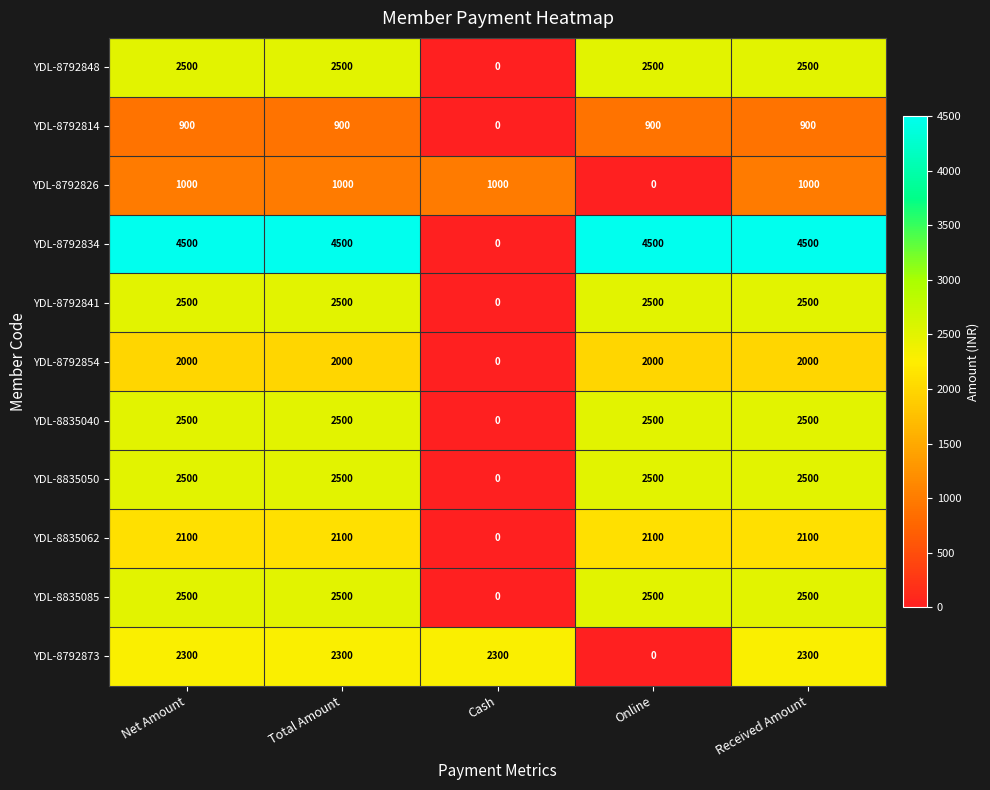

True or false: YDL-8792854 has a value of 0 at Cash.

True